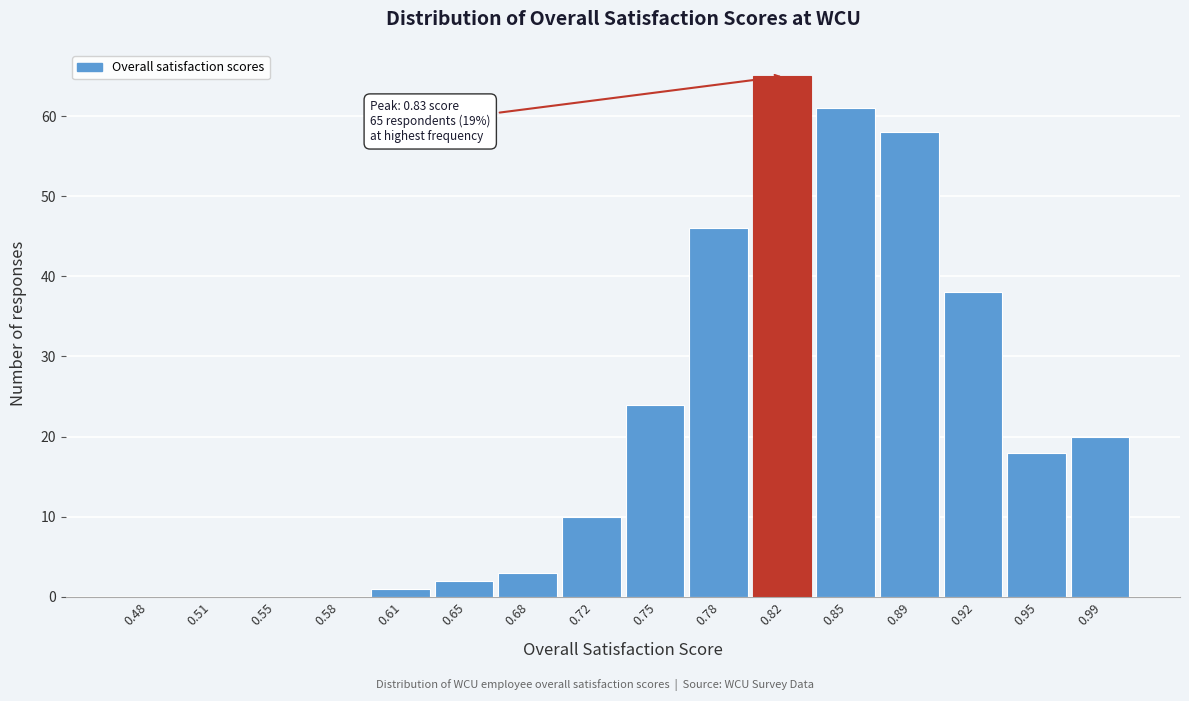

Reading left to right, what are all the values shown in this chart?

0.48=0	0.51=0	0.55=0	0.58=0	0.61=1	0.65=2	0.68=3	0.72=10	0.75=24	0.78=46	0.82=65	0.85=61	0.89=58	0.92=38	0.95=18	0.99=20